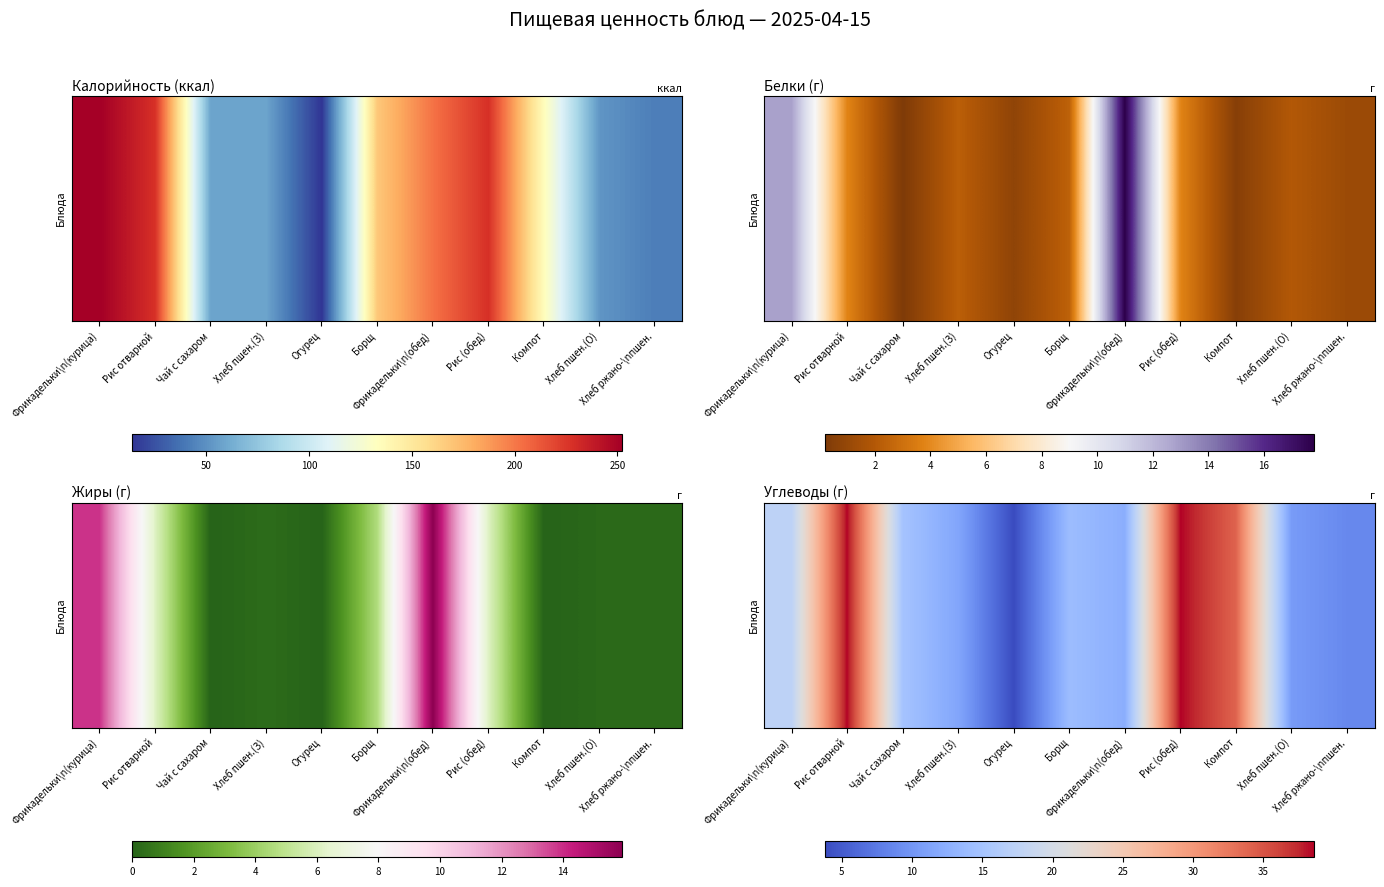

Reading left to right, list all the values displayed in this chart.

Фрикадельки\n(курица)=17.4	Рис отварной=38.6	Чай с сахаром=15.0	Хлеб пшен.(З)=11.5	Огурец=3.8	Борщ=14.1	Фрикадельки\n(обед)=12.4	Рис (обед)=38.6	Компот=34.0	Хлеб пшен.(О)=10.5	Хлеб ржано-\nпшен.=8.8